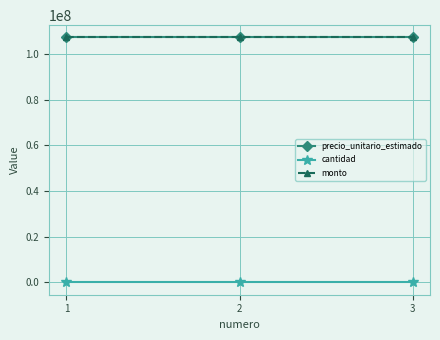

What is the difference between the highest and lowest values at 2?

107220969